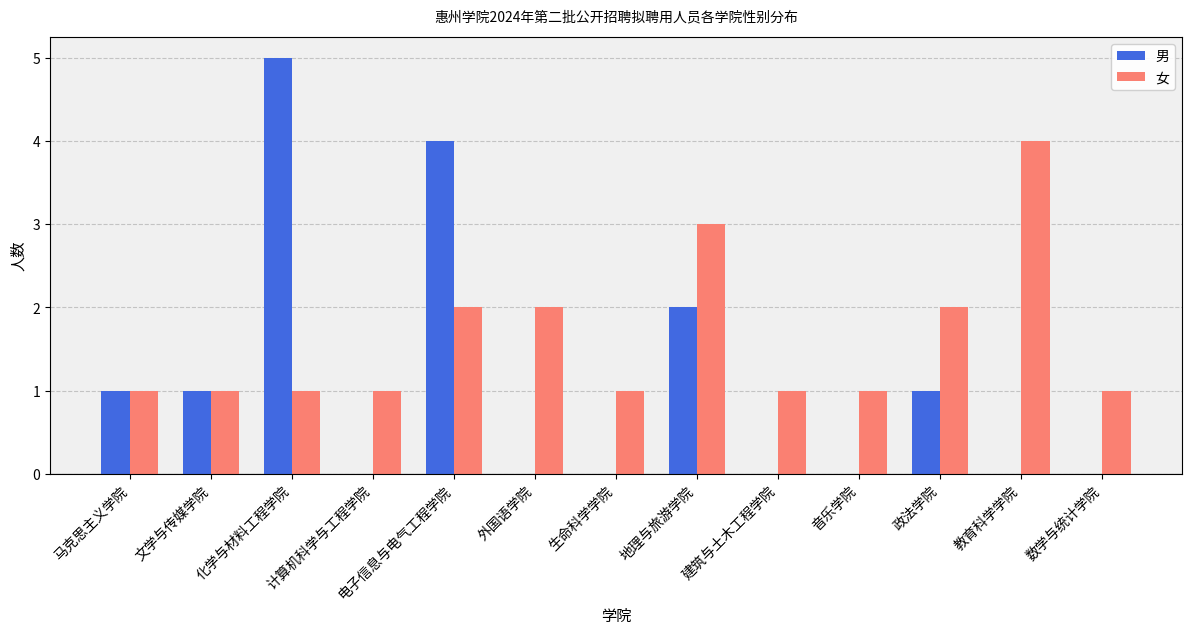

The value of 女 at 化学与材料工程学院 is 1. True or false?

True